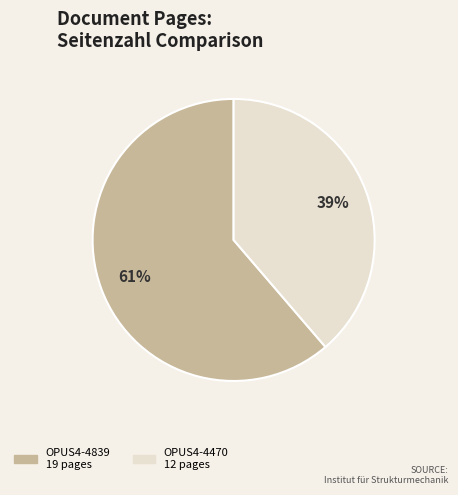

Which slice represents more than half of the pie?

OPUS4-4839